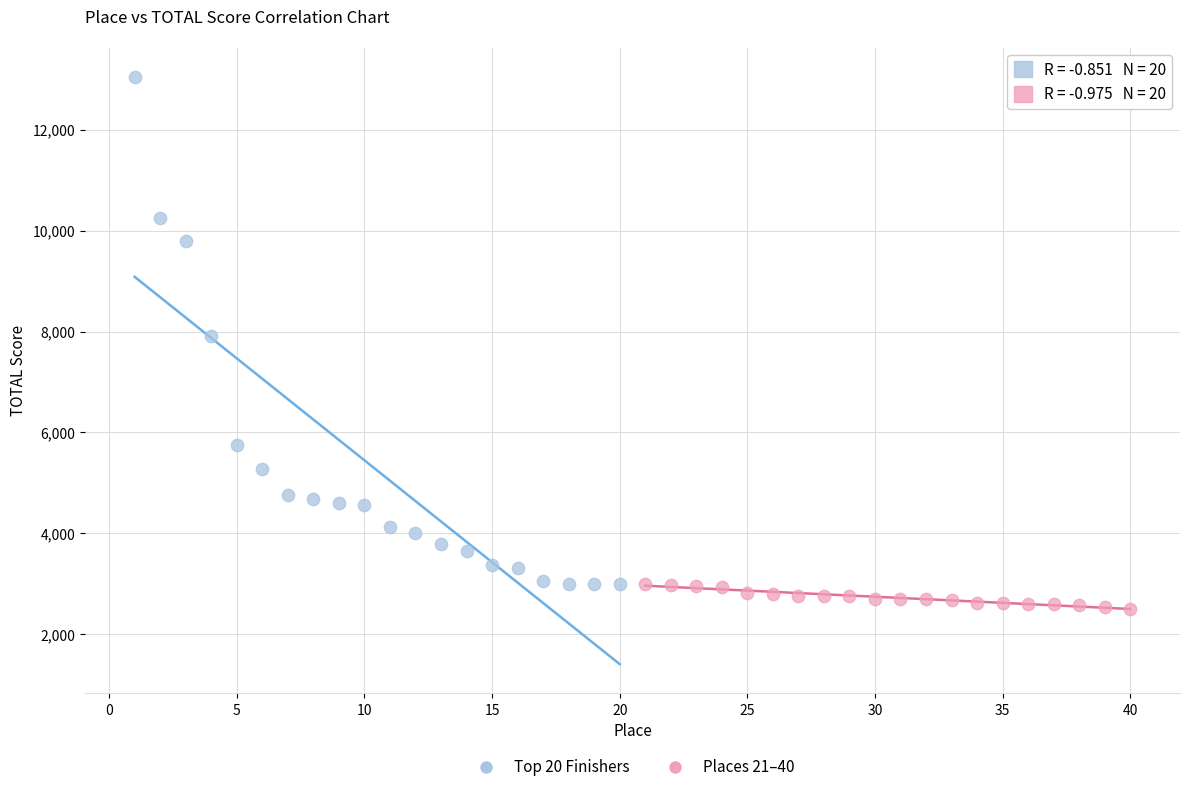

Which series reaches the maximum Y coordinate?

Top 20 Finishers